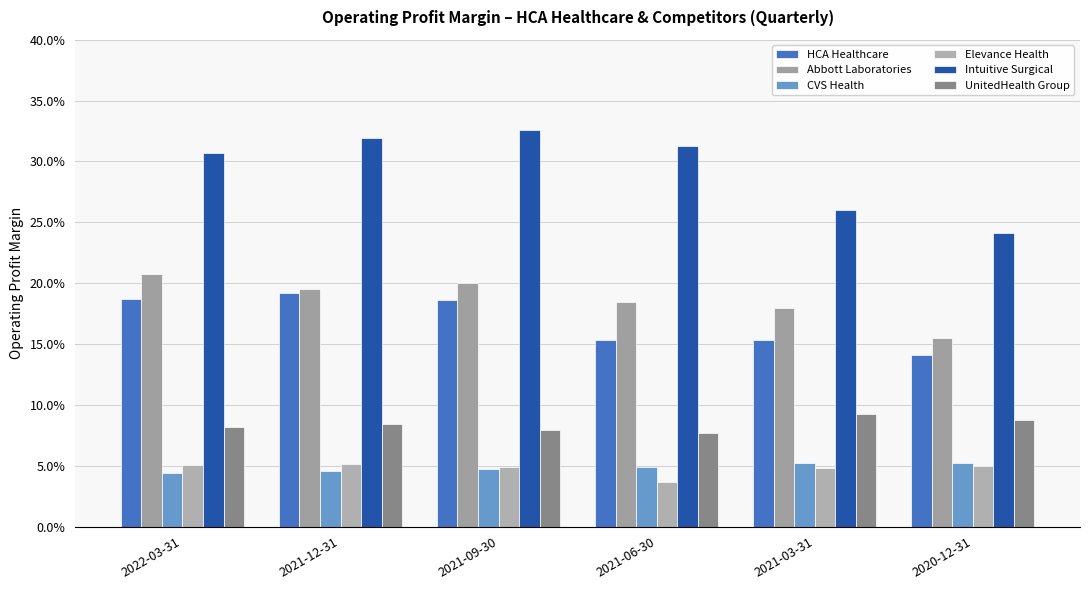

What is the approximate value of Intuitive Surgical at 2020-12-31?

0.2